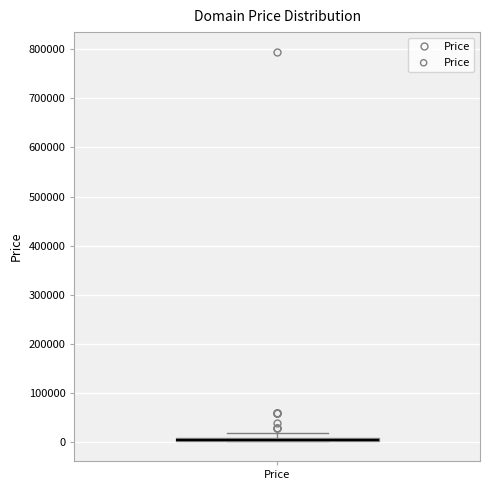

Where is the upper edge of the box for Price on the y-axis? The values are not printed on the chart, so give them approximately, as read against the axis.

10000